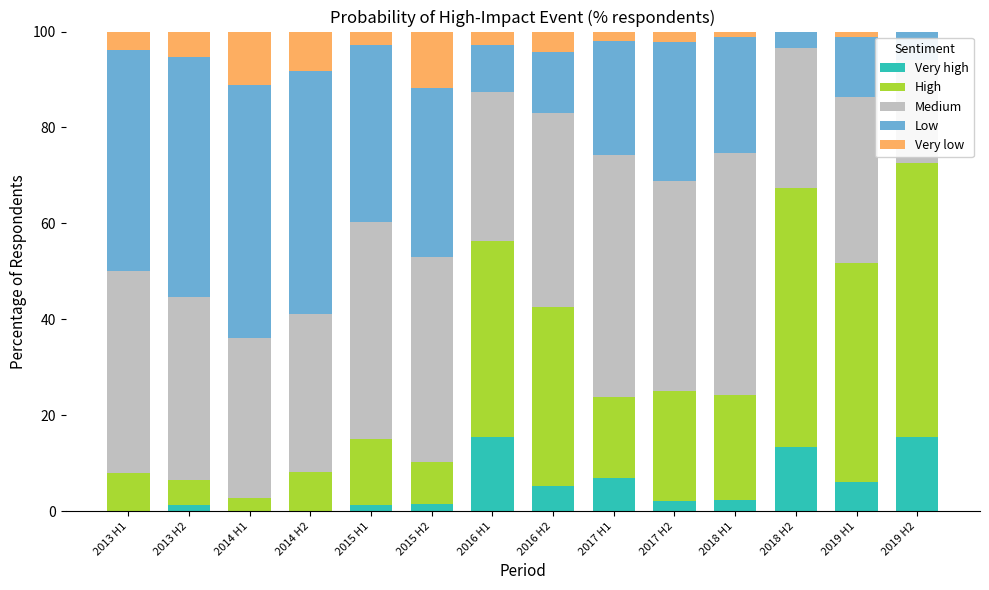

What value does the Medium series have at 2016 H1?

31.0